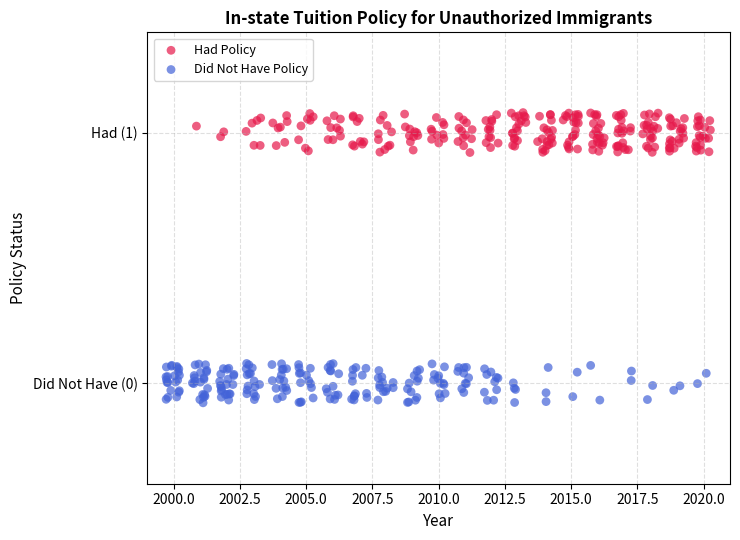

What are all the series names shown in the legend?

Had Policy, Did Not Have Policy